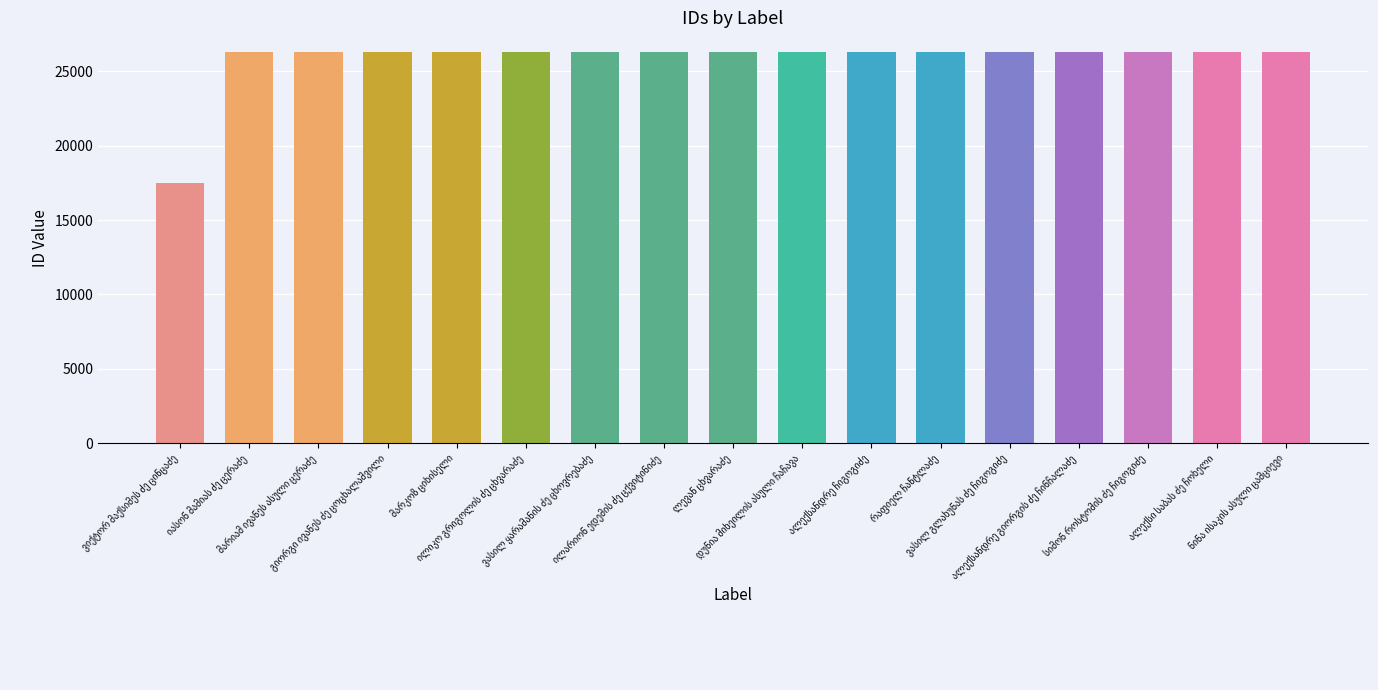

What is the sum of all values?

438486